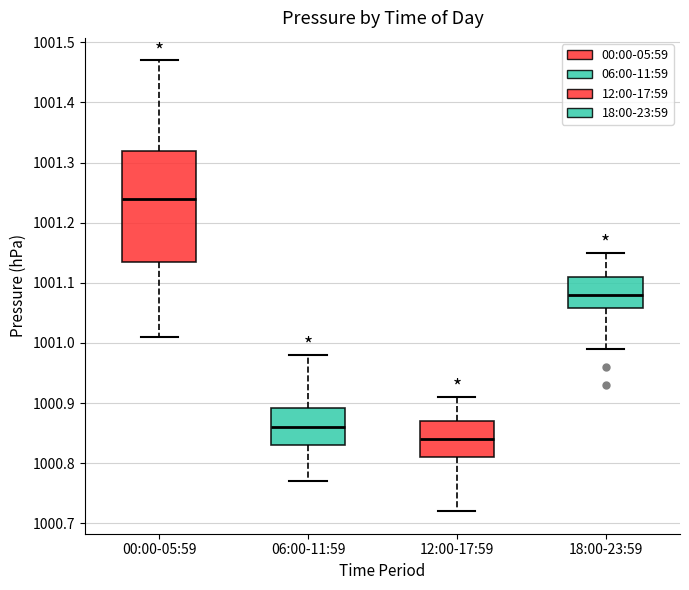

Which box has the highest median line?

00:00-05:59